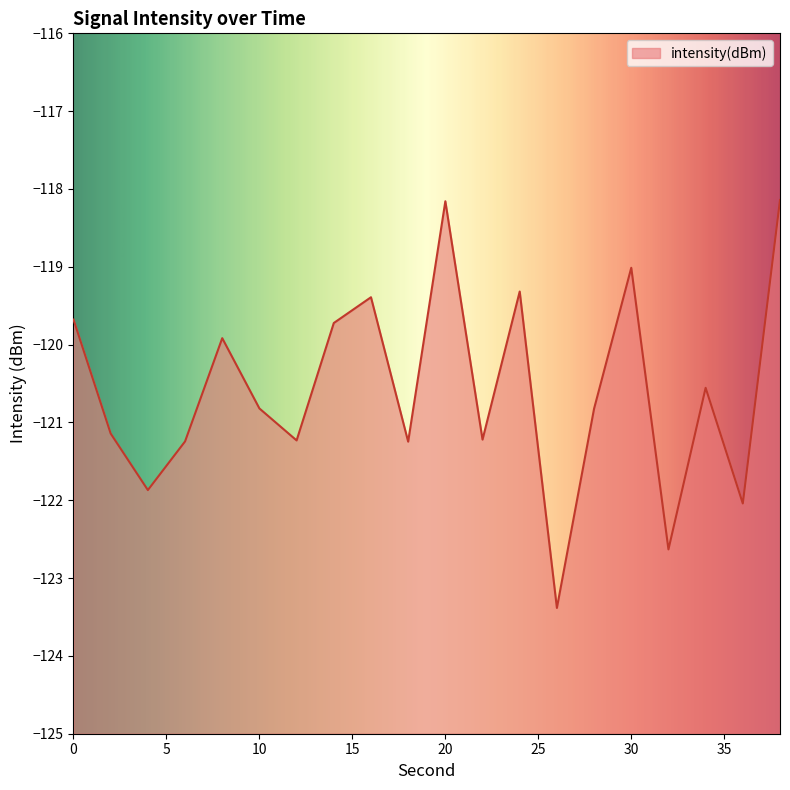

Which label corresponds to the largest value in the chart?

38